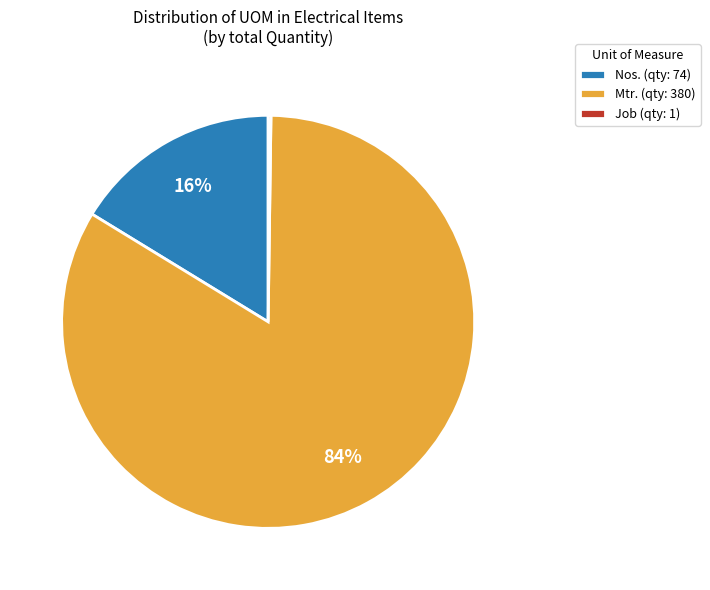

What is the largest slice in the pie chart?

Mtr. (qty: 380)